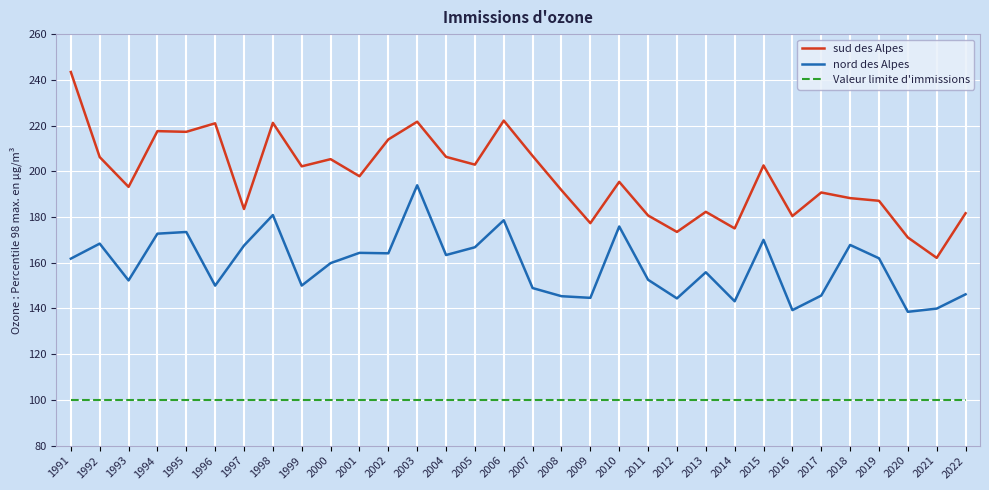

True or false: nord des Alpes and Valeur limite d'immissions cross at least once.

False